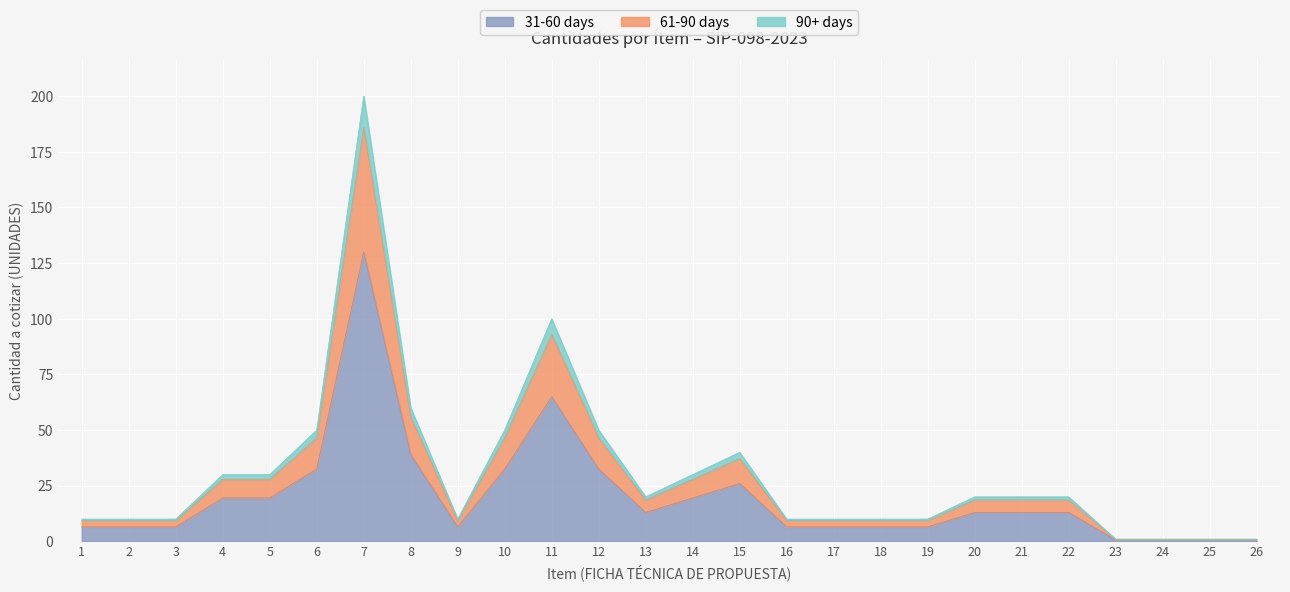

At which category is the sum across all series the highest?

7